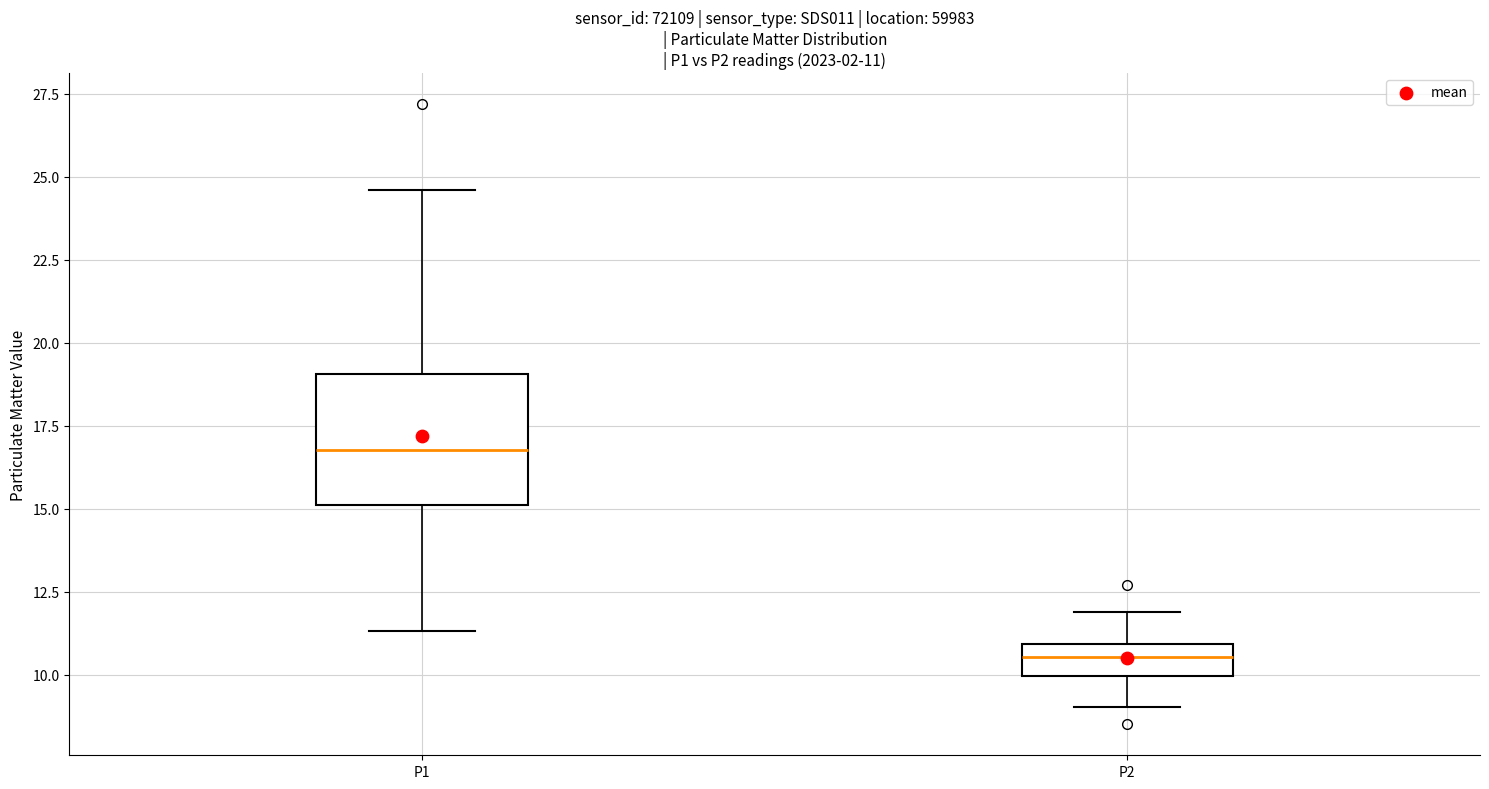

Which box is the tallest, from its lower edge to its upper edge?

P1